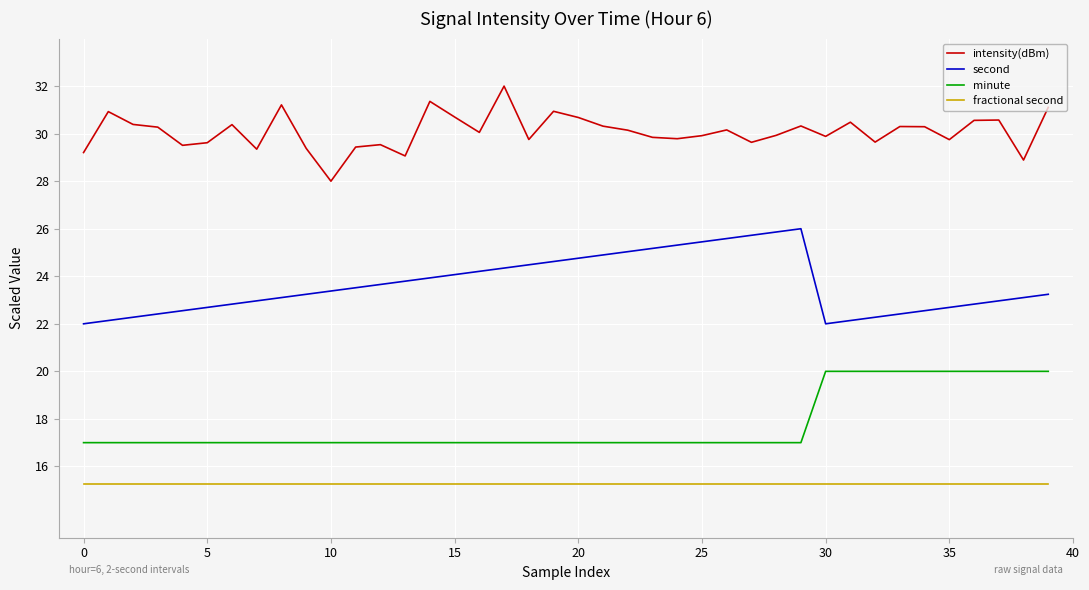

What is the difference between the maximum and minimum values in the second series?

4.0